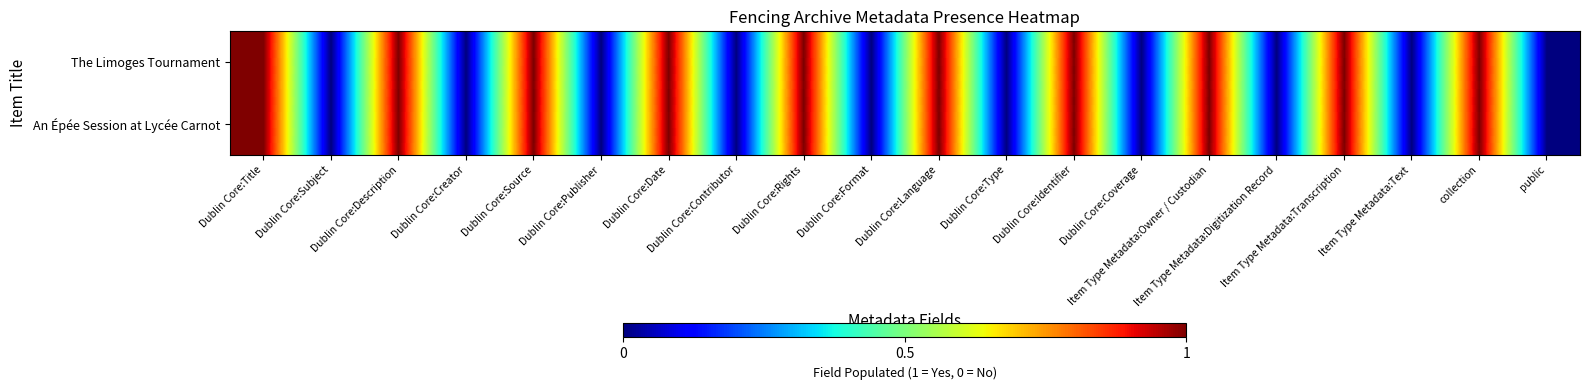

List the series in order of their peak value, lowest first.

The Limoges Tournament, An Épée Session at Lycée Carnot